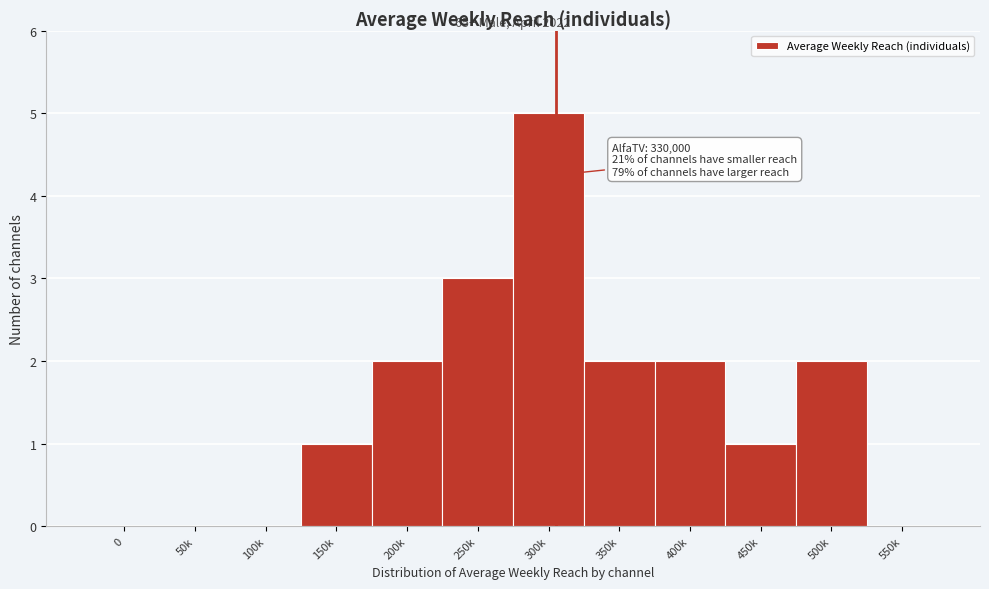

Reading left to right, what are all the values shown in this chart?

0=0	50k=0	100k=0	150k=1	200k=2	250k=3	300k=5	350k=2	400k=2	450k=1	500k=2	550k=0